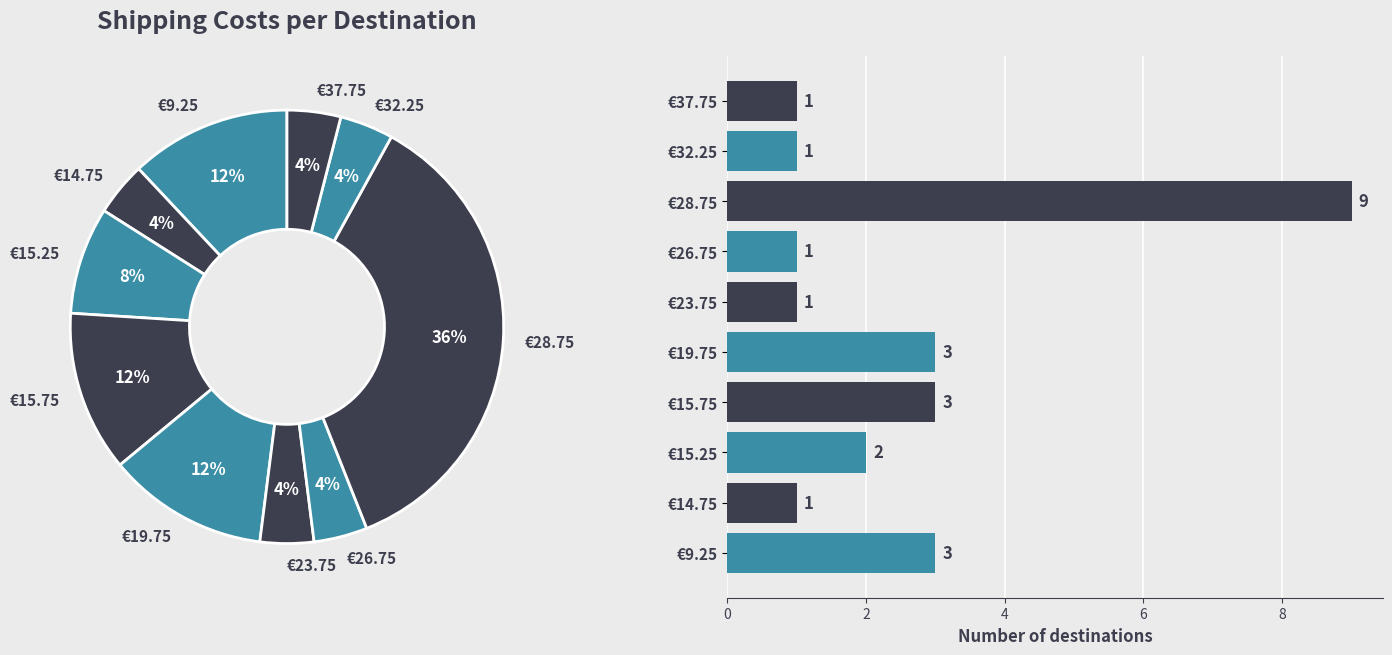

Which has a higher value, €14.75 or €26.75?

€14.75